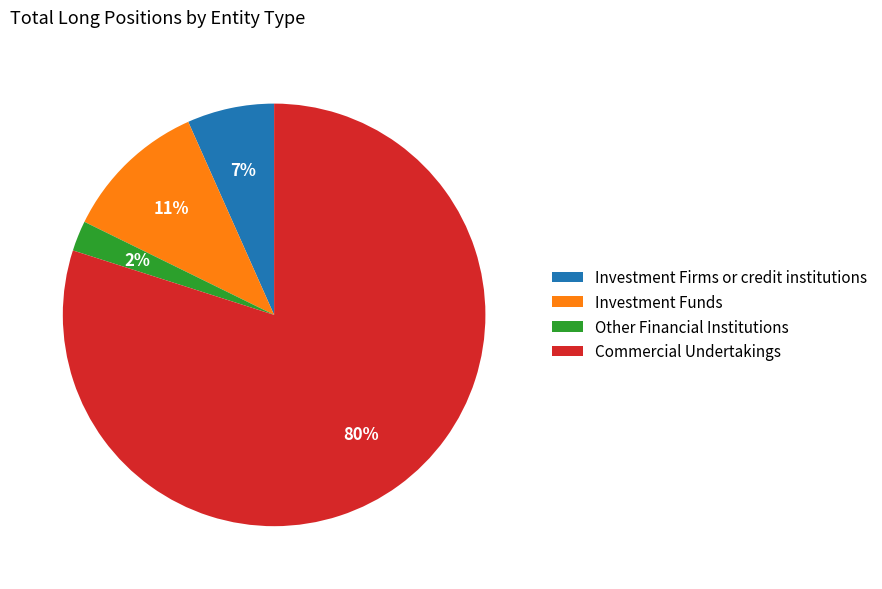

Between Commercial Undertakings and Investment Funds, which is larger?

Commercial Undertakings